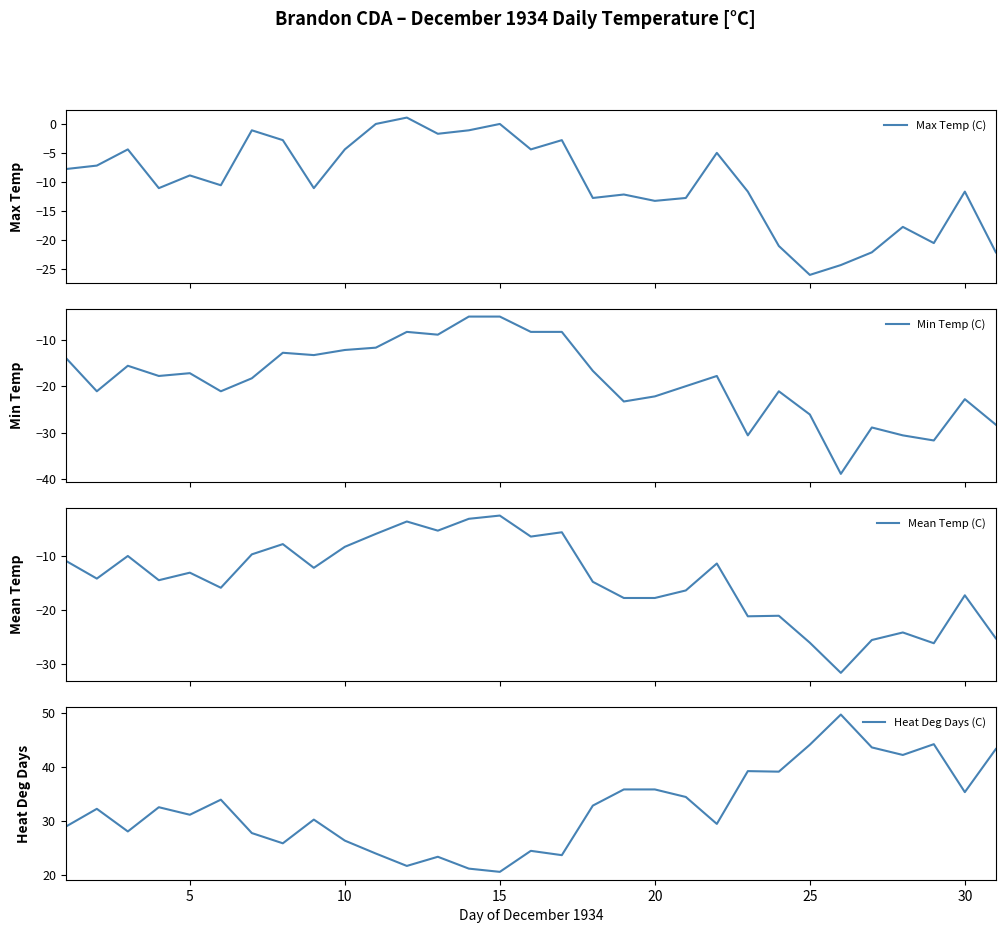

How many values in Max Temp (C) are below zero?

28